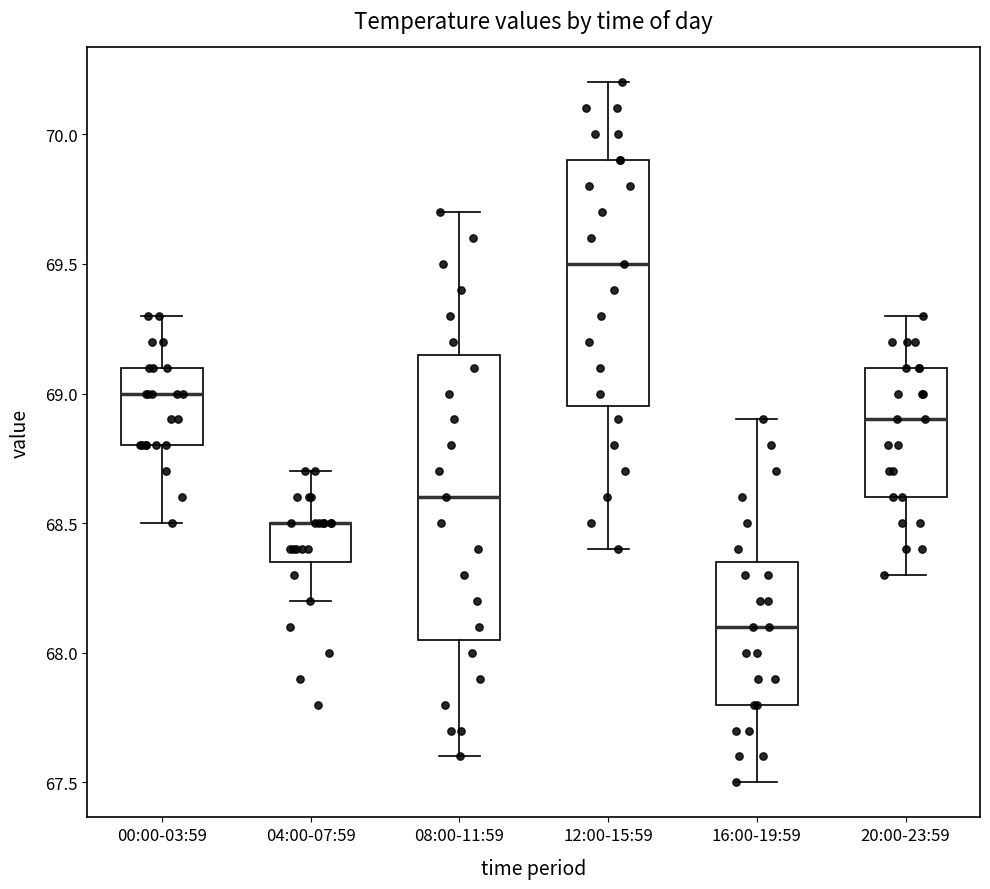

Reading left to right, read every box against the y-axis: the position of its median line, the range the box covers, and the ends of its whiskers. The values are not printed on the chart, so give them approximately, as read against the axis.

00:00-03:59: median 69.00, box 68.80 to 69.10, whiskers 68.50 to 69.30
04:00-07:59: median 68.50 (drawn on the box's upper edge), box 68.35 to 68.50, whiskers 68.20 to 68.70
08:00-11:59: median 68.60, box 68.05 to 69.15, whiskers 67.60 to 69.70
12:00-15:59: median 69.50, box 68.95 to 69.90, whiskers 68.40 to 70.20
16:00-19:59: median 68.10, box 67.80 to 68.35, whiskers 67.50 to 68.90
20:00-23:59: median 68.90, box 68.60 to 69.10, whiskers 68.30 to 69.30